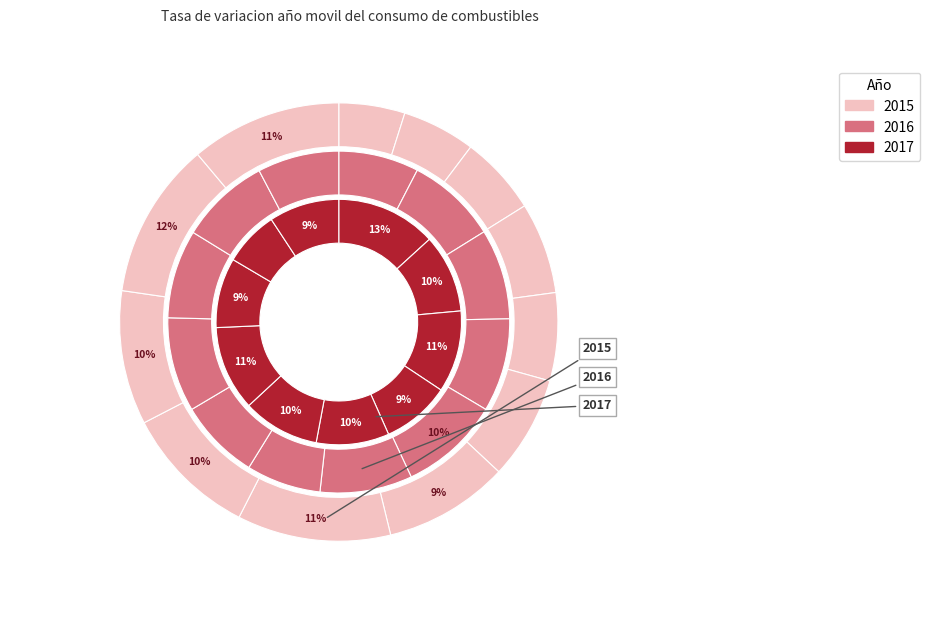

How many slices are in this pie chart?

12